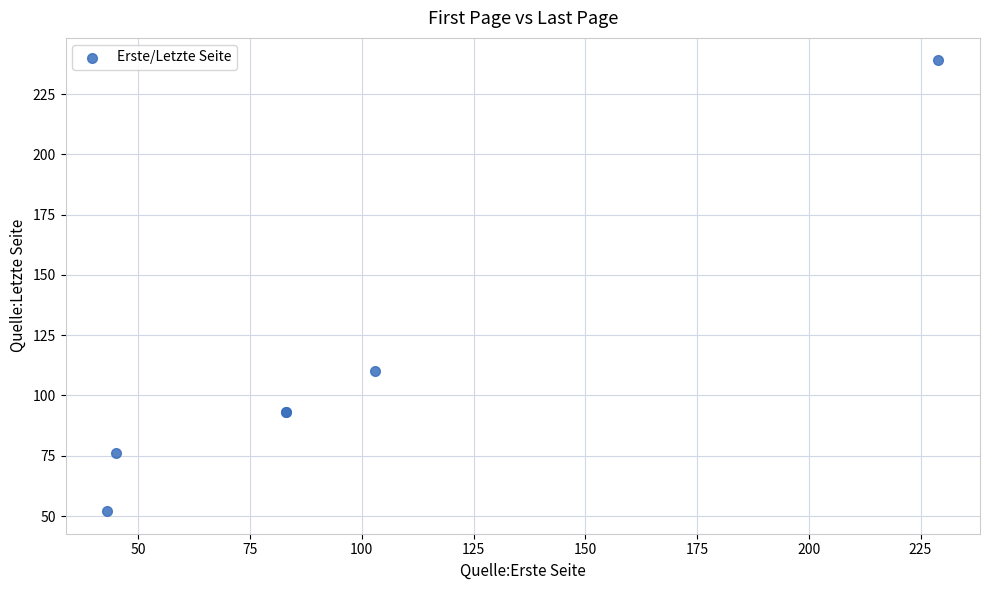

What Y value in the scatter plot is closest to 145?

110